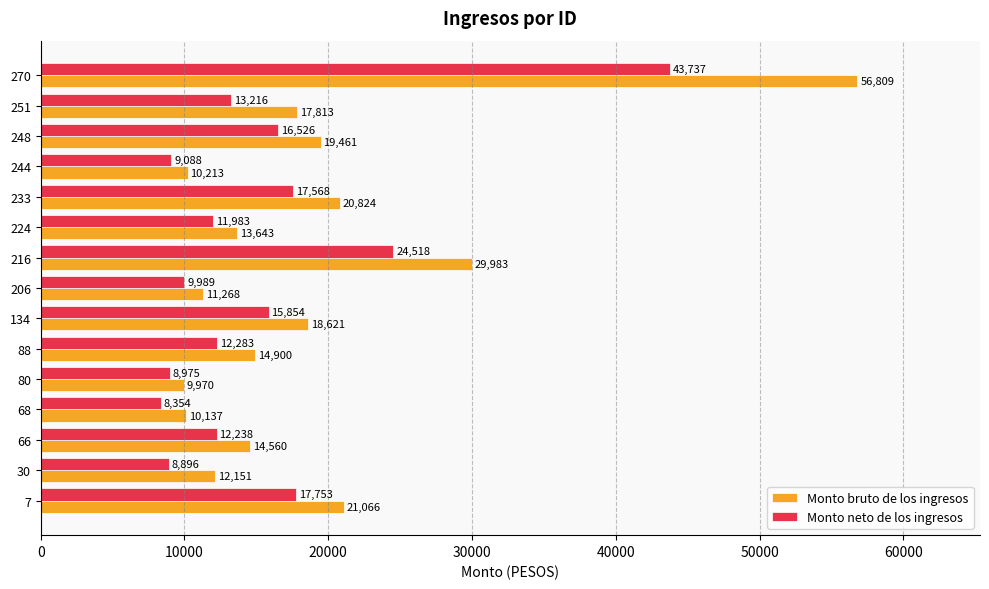

What is the difference between the second highest and second lowest values in the Monto bruto de los ingresos series?

19845.8